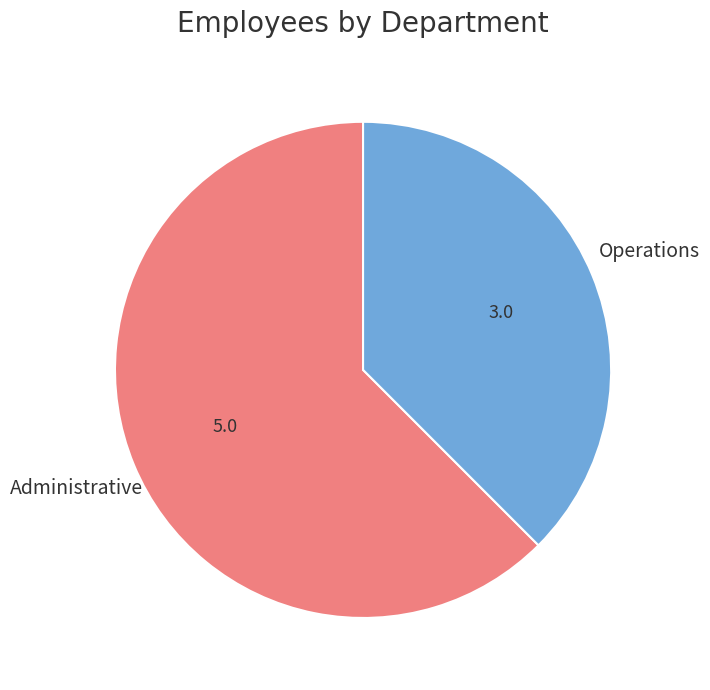

Do Administrative and Operations together represent more than half of the pie?

Yes